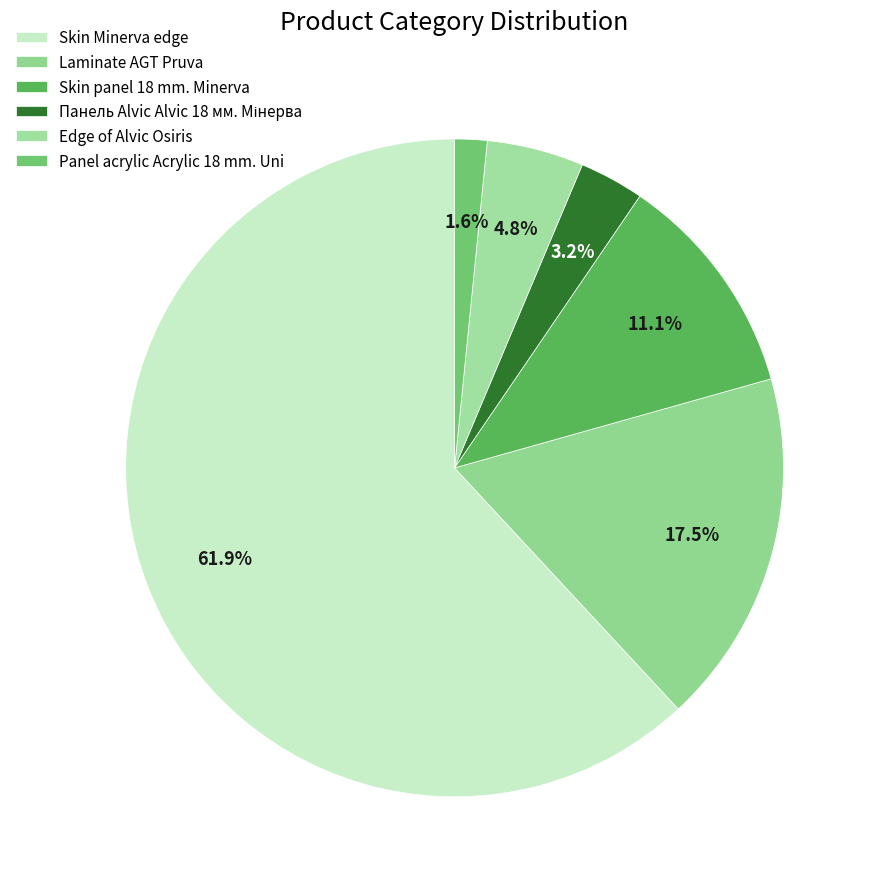

Count the number of slices in the pie.

6